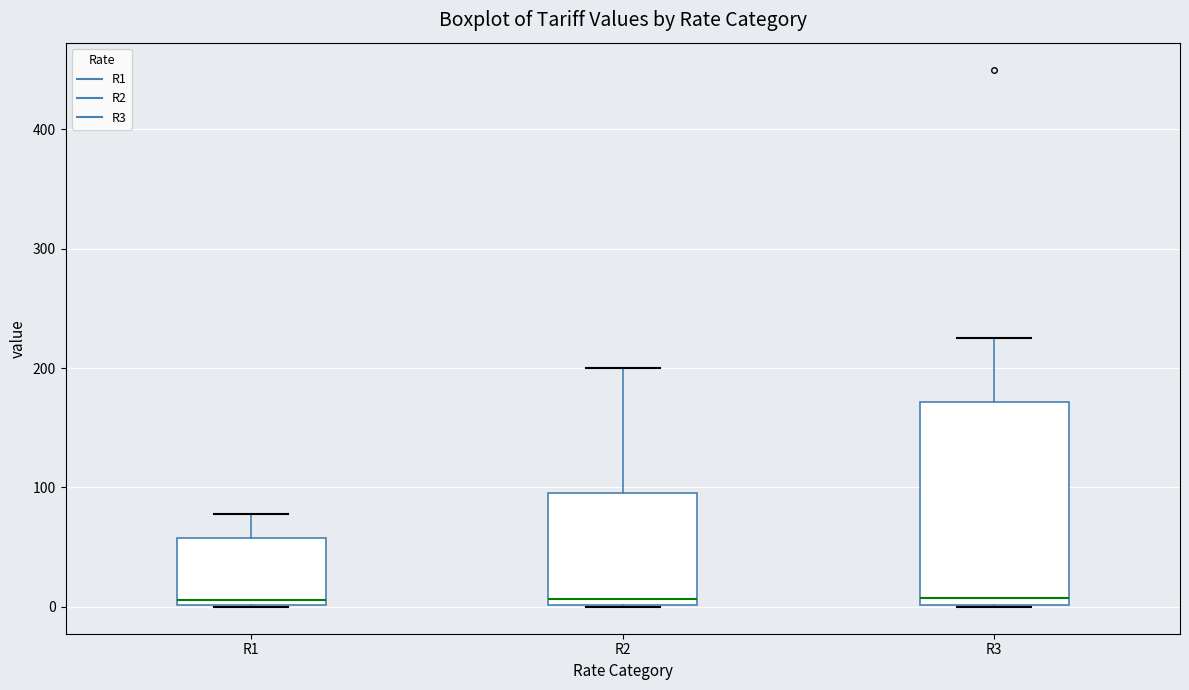

Where does the upper whisker of the box for R2 end on the y-axis? The values are not printed on the chart, so give them approximately, as read against the axis.

200